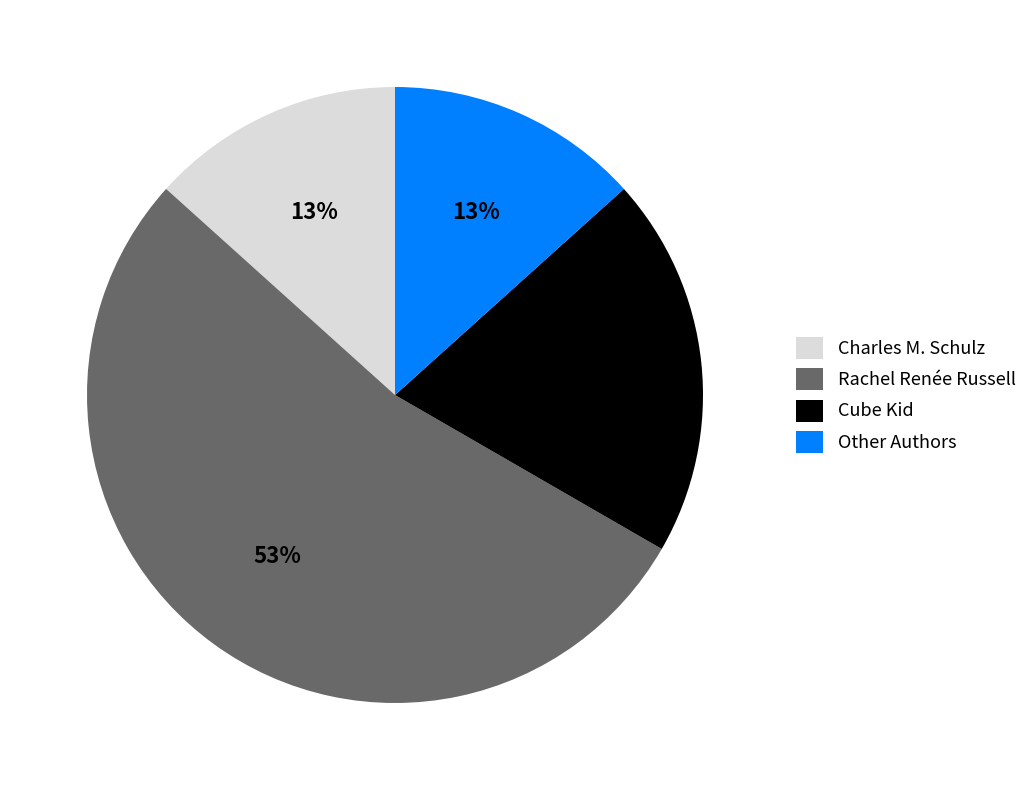

Which category accounts for the majority?

Rachel Renée Russell